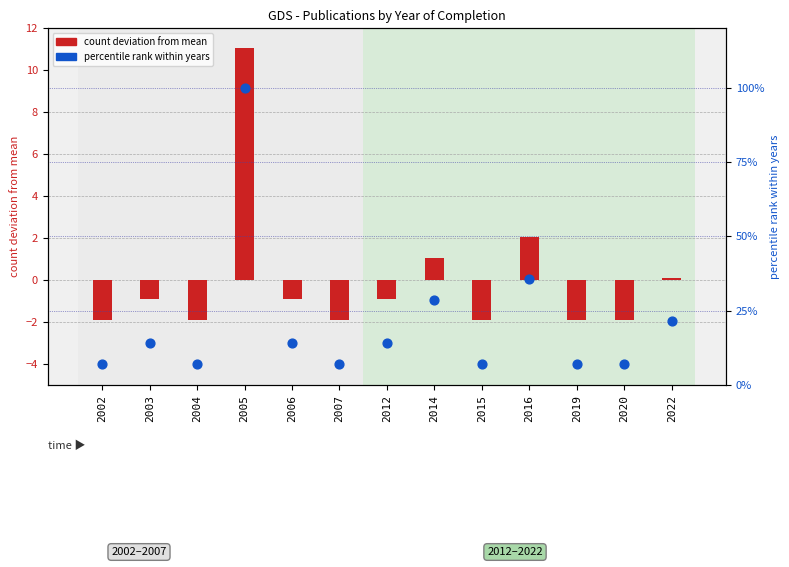

At which category is the sum across all series the highest?

2005